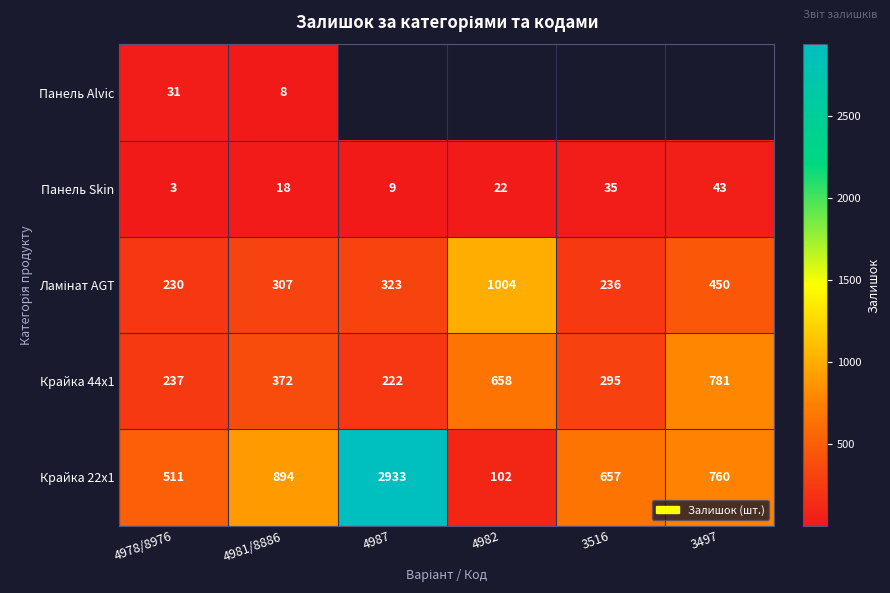

Where does the Крайка 22x1 series first go above 760?

4981/8886